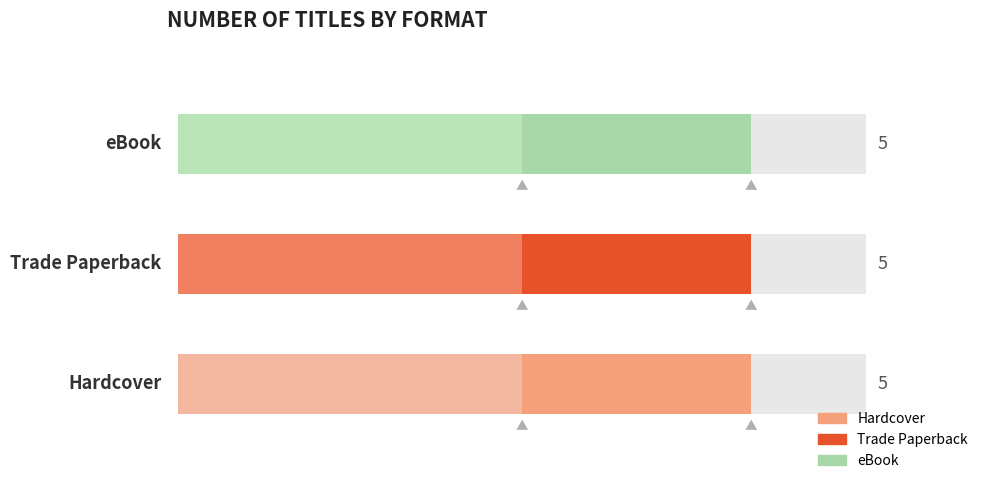

Does the chart contain stacked bars?

No